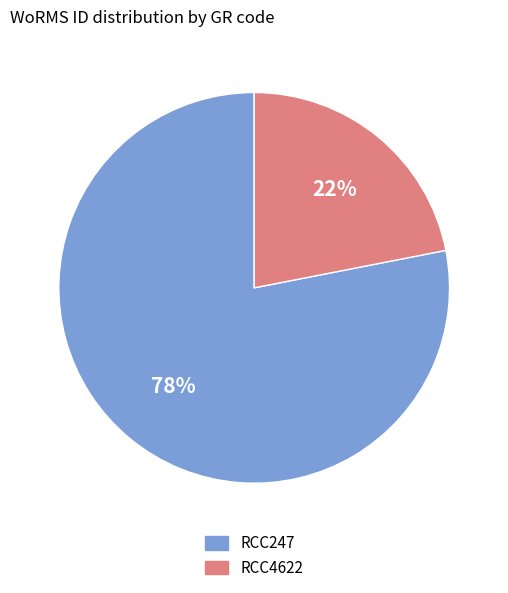

To the nearest percent, what is the difference between the RCC247 and RCC4622 slice percentages?

56%